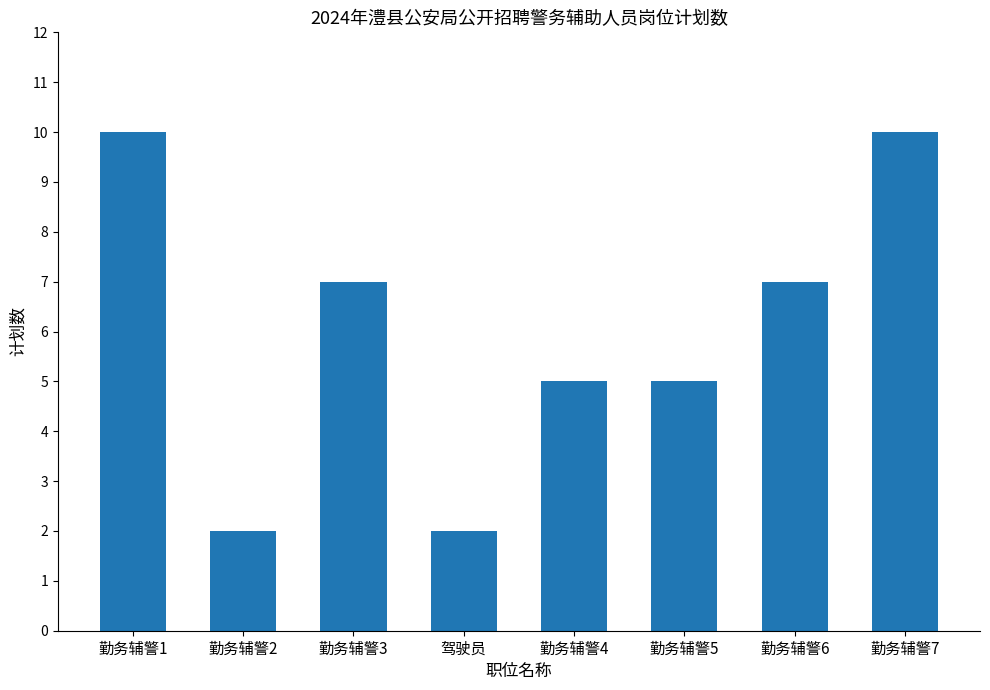

What is the greatest value displayed?

10